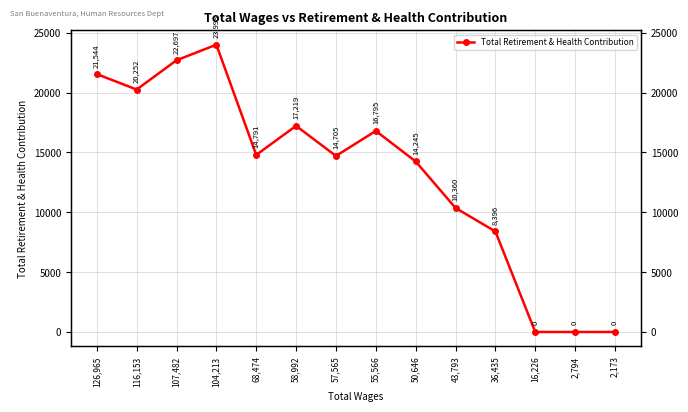

What is the value of the 6th point from the left?

17219